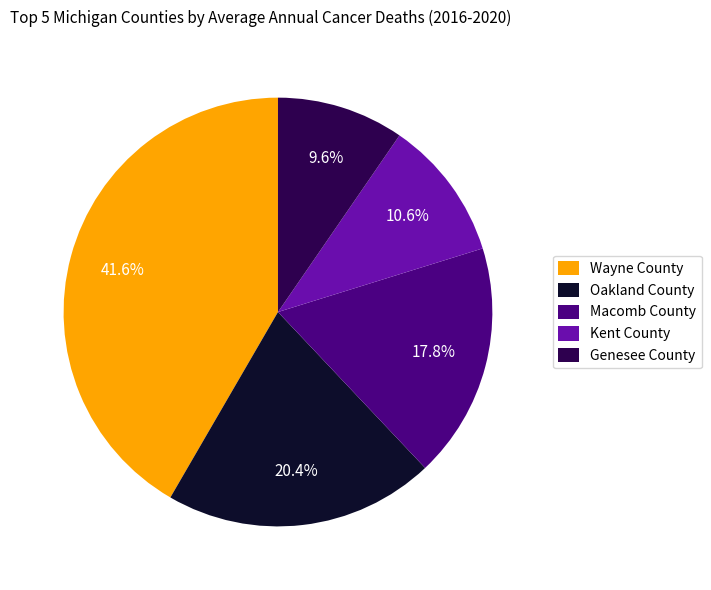

How many slices are in this pie chart?

5